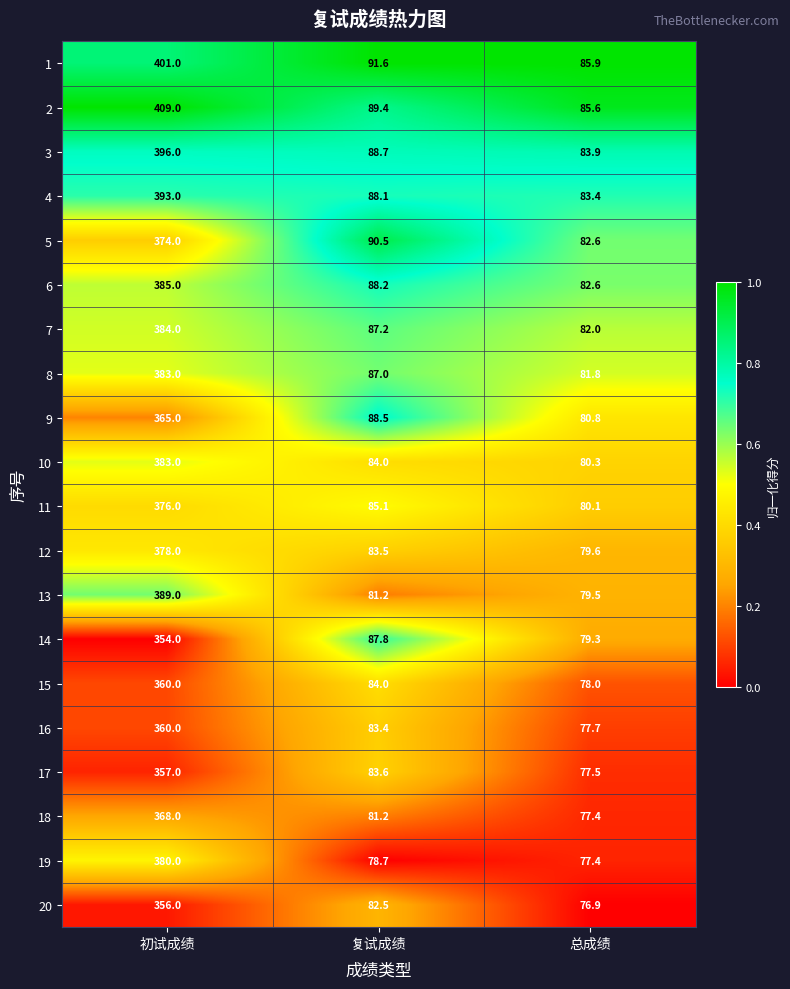

What is the difference between the highest and lowest values at 复试成绩?

12.9